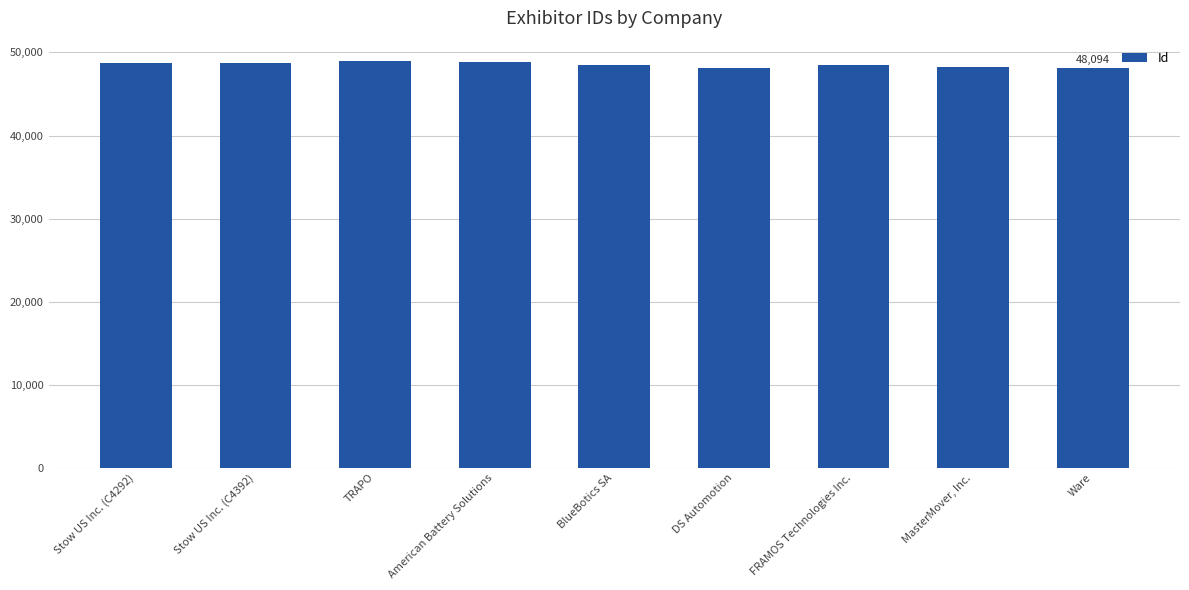

How many data points are less than 48524?

4